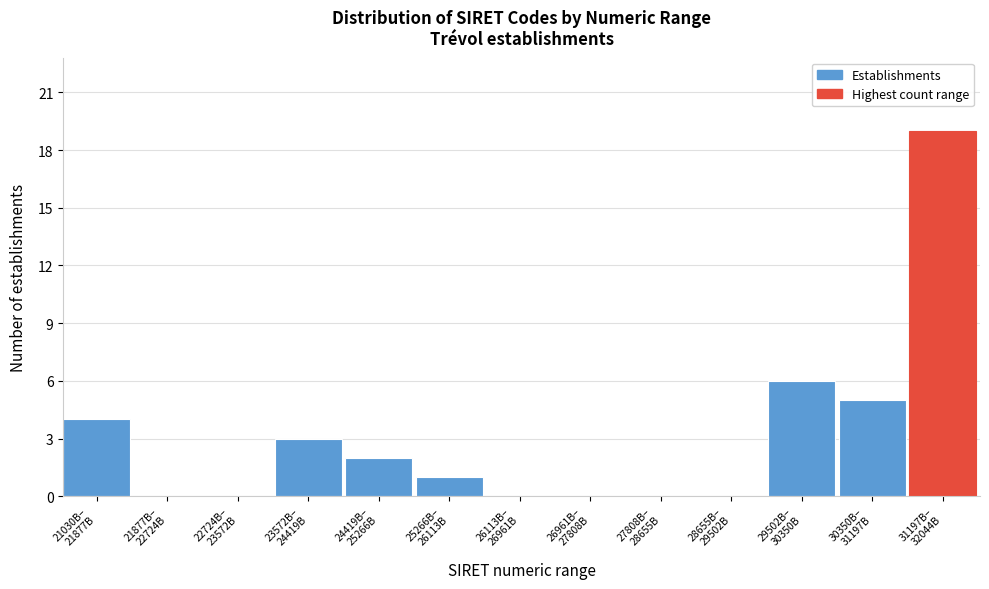

What is the greatest value displayed?

19